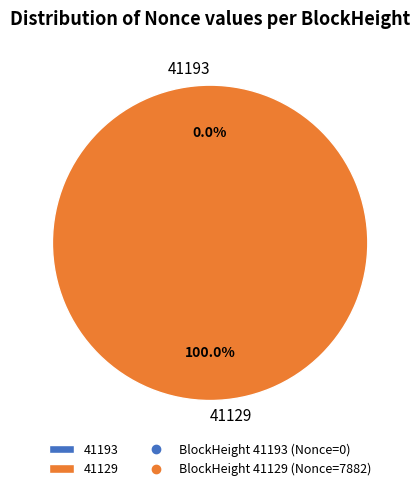

Which category accounts for the majority?

41129